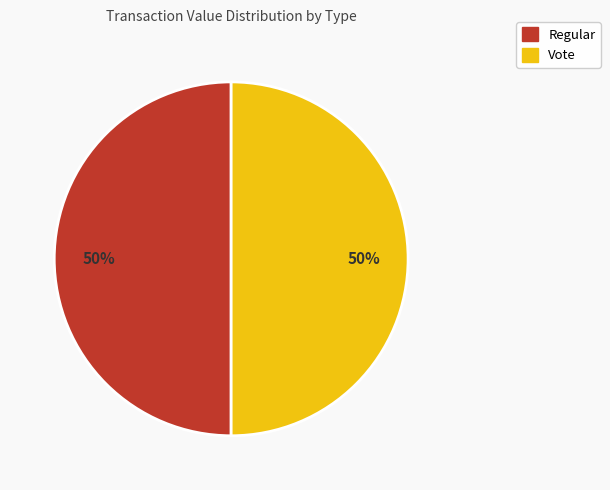

Combined, do Vote and Regular account for over 50%?

Yes